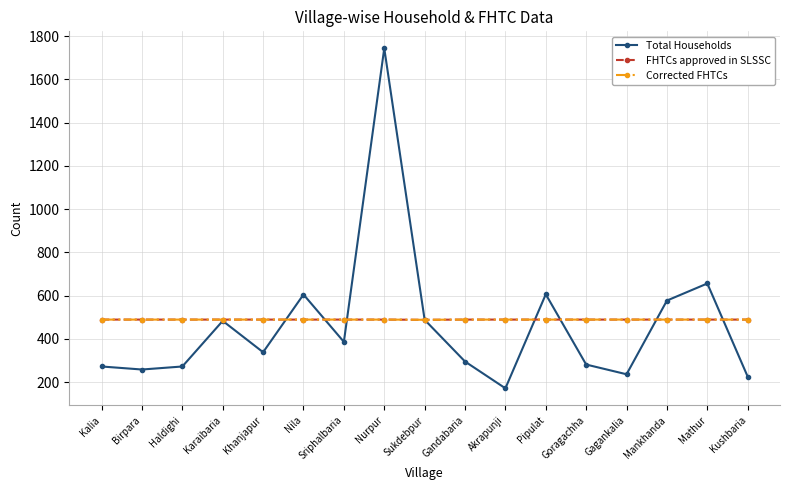

What is the average value of the Corrected FHTCs series?

489